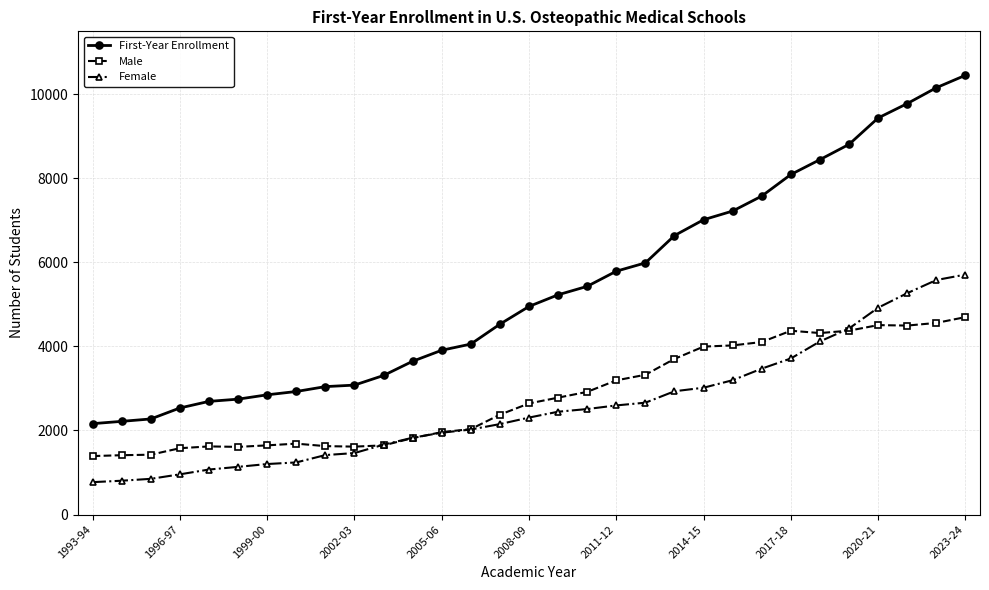

Rank the series by their maximum value, from highest to lowest.

First-Year Enrollment, Female, Male